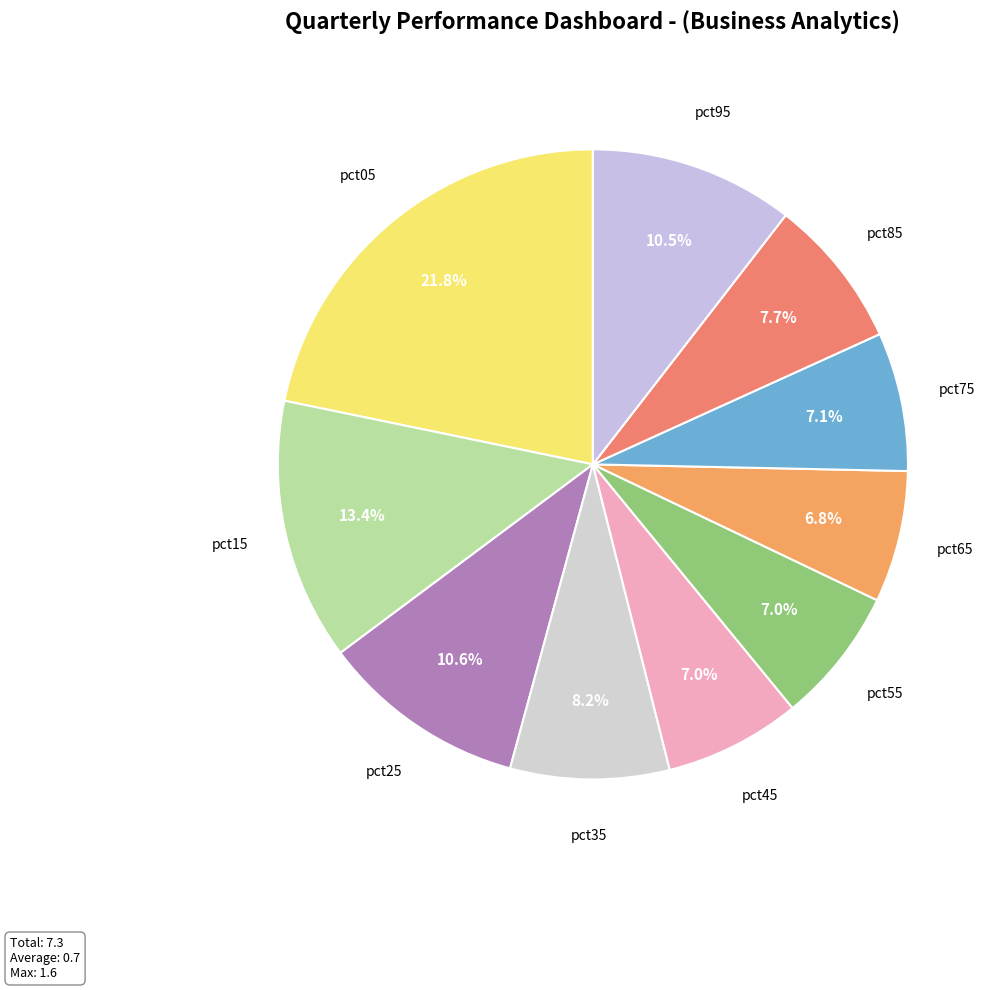

Combined, do pct55 and pct85 account for over 50%?

No